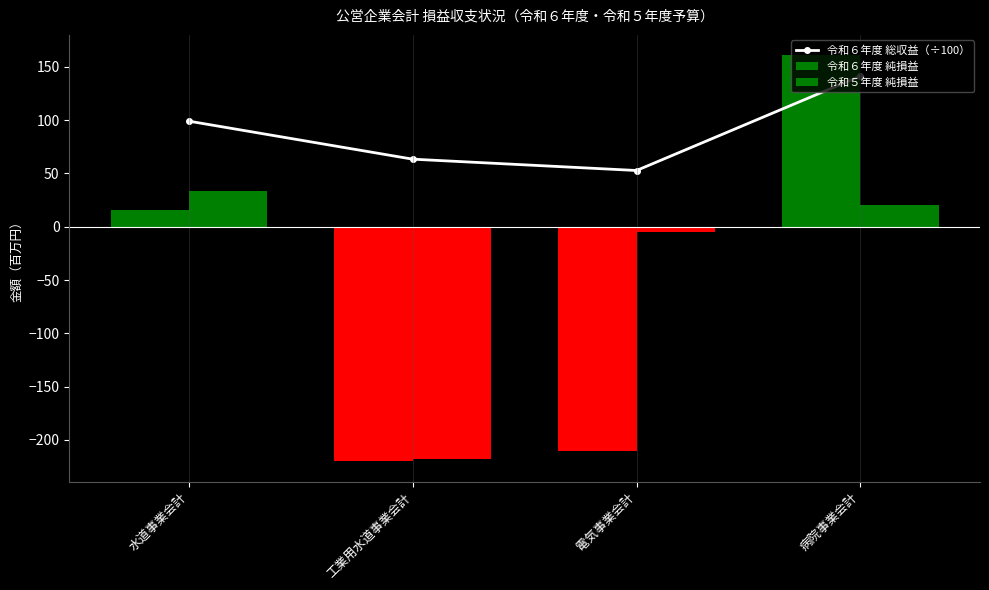

True or false: the data shows 141.3 at 病院事業会計.

True